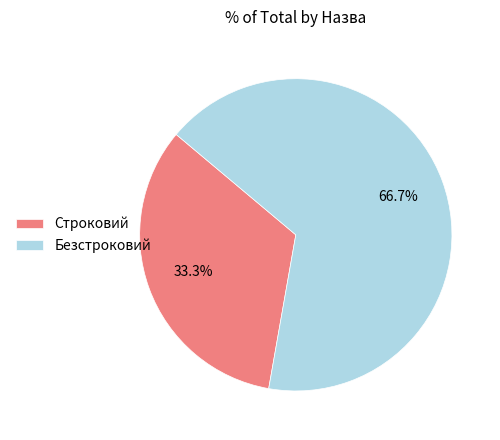

How many segments does this pie chart have?

2